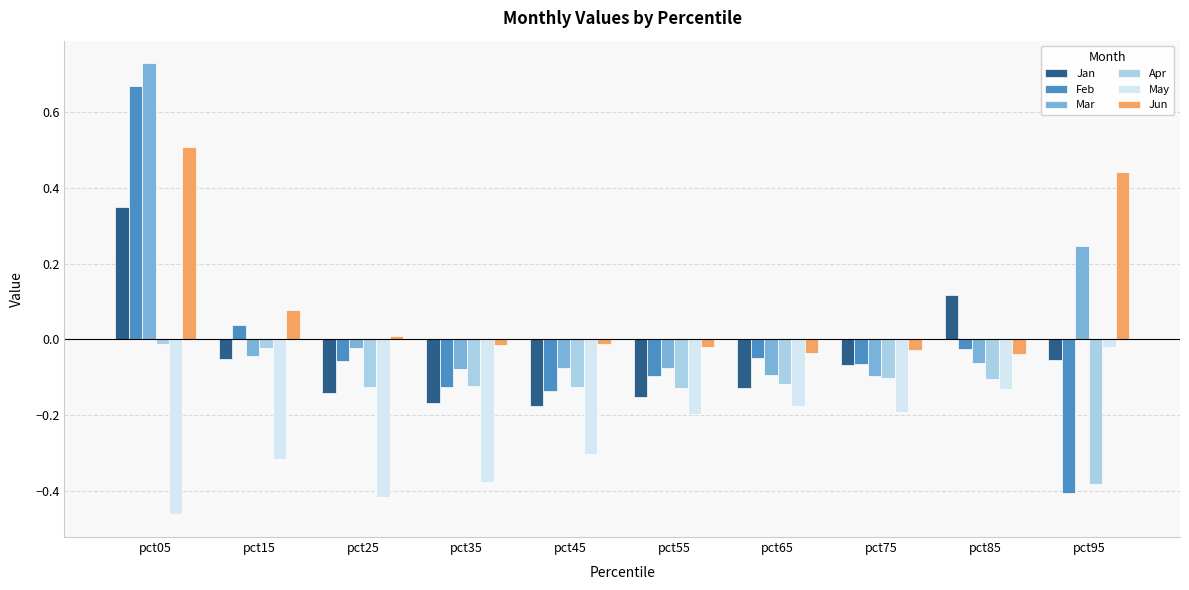

Which series has the widest spread of values?

Feb